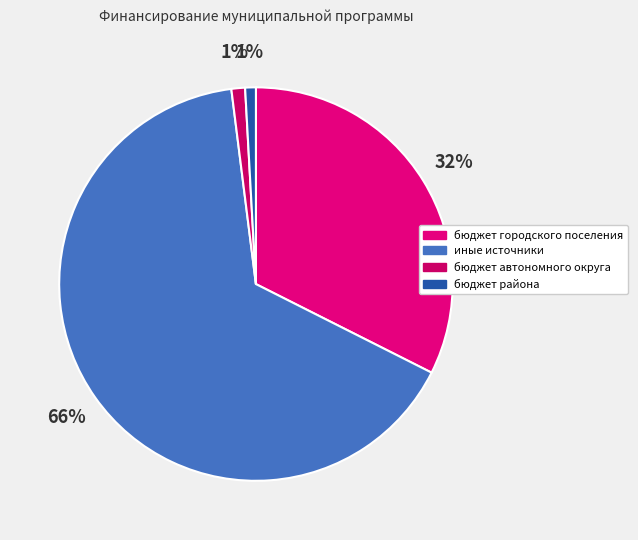

Combined, do иные источники and бюджет автономного округа account for over 50%?

Yes